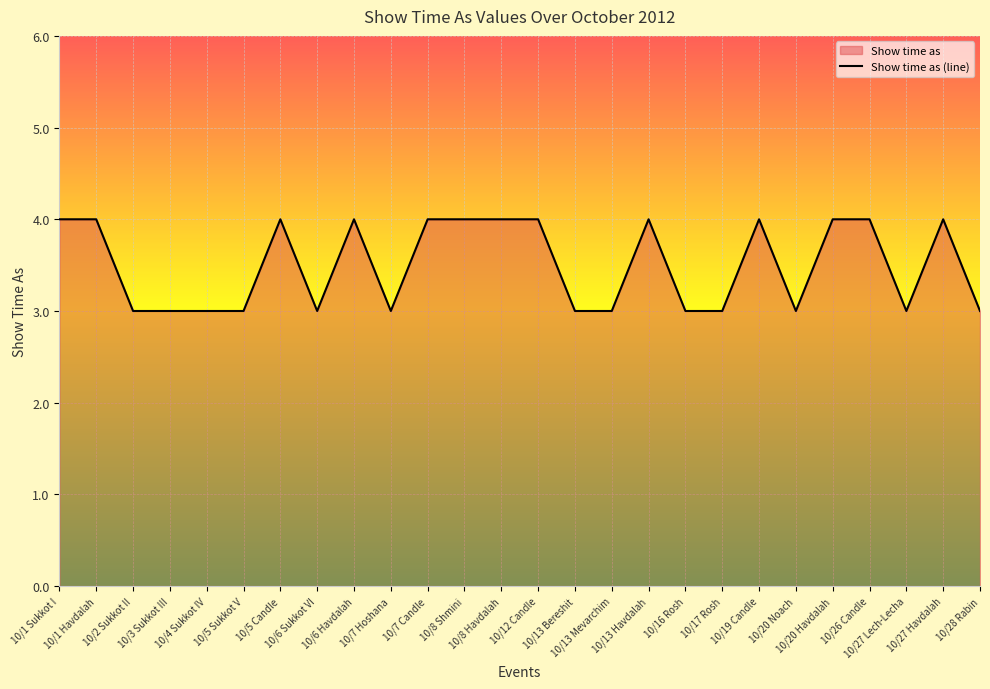

Reading right to left, what are all the values shown in this chart?

3	4	3	4	4	3	4	3	3	4	3	3	4	4	4	4	3	4	3	4	3	3	3	3	4	4